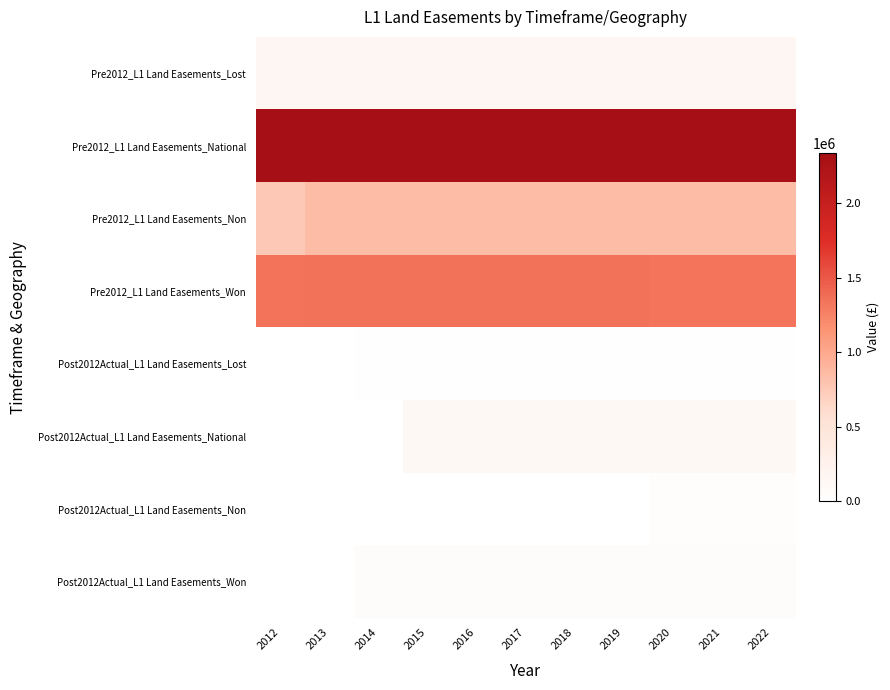

Reading left to right, what are all the values shown in this chart?

Pre2012_L1 Land Easements_Lost: 2012=160729.9	2013=160729.9	2014=160729.9	2015=160729.9	2016=160729.9	2017=160729.9	2018=160729.9	2019=160729.9	2020=160729.9	2021=160729.9	2022=160729.9
Pre2012_L1 Land Easements_National: 2012=2335989.3	2013=2335989.3	2014=2335989.3	2015=2335989.3	2016=2335989.3	2017=2335989.3	2018=2335989.3	2019=2335989.3	2020=2335989.3	2021=2335989.3	2022=2335989.3
Pre2012_L1 Land Easements_Non: 2012=756167.2	2013=849894.2	2014=849894.2	2015=849894.2	2016=849894.2	2017=849894.2	2018=849894.2	2019=849894.2	2020=849894.2	2021=849894.2	2022=849894.2
Pre2012_L1 Land Easements_Won: 2012=1347212.0	2013=1351179.3	2014=1351179.3	2015=1351179.3	2016=1351179.3	2017=1351179.3	2018=1351179.3	2019=1351179.3	2020=1338515.4	2021=1338515.4	2022=1338515.4
Post2012Actual_L1 Land Easements_Lost: 2012=0.0	2013=0.0	2014=16388.6	2015=16537.0	2016=16537.0	2017=16537.0	2018=16537.0	2019=16537.0	2020=16537.0	2021=16537.0	2022=16537.0
Post2012Actual_L1 Land Easements_National: 2012=0.0	2013=0.0	2014=0.0	2015=125031.7	2016=133659.1	2017=133659.1	2018=133659.1	2019=133659.1	2020=133659.1	2021=133659.1	2022=133659.1
Post2012Actual_L1 Land Easements_Non: 2012=0.0	2013=1690.0	2014=8441.2	2015=8502.3	2016=8502.3	2017=8502.3	2018=8502.3	2019=8502.3	2020=41890.2	2021=41890.2	2022=41890.2
Post2012Actual_L1 Land Easements_Won: 2012=0.0	2013=4540.0	2014=47255.9	2015=47626.9	2016=56739.4	2017=56739.4	2018=56739.4	2019=56739.4	2020=56739.4	2021=56739.4	2022=56739.4